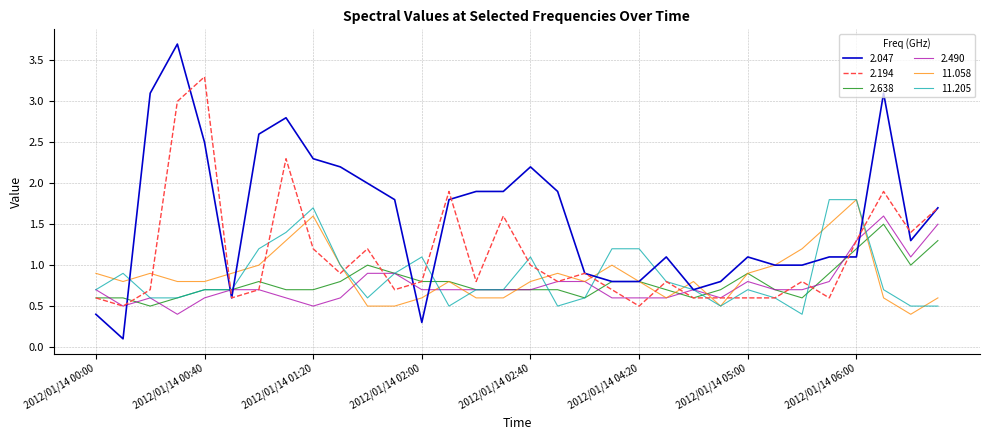

What is the highest value of the 2.490 series?

1.6